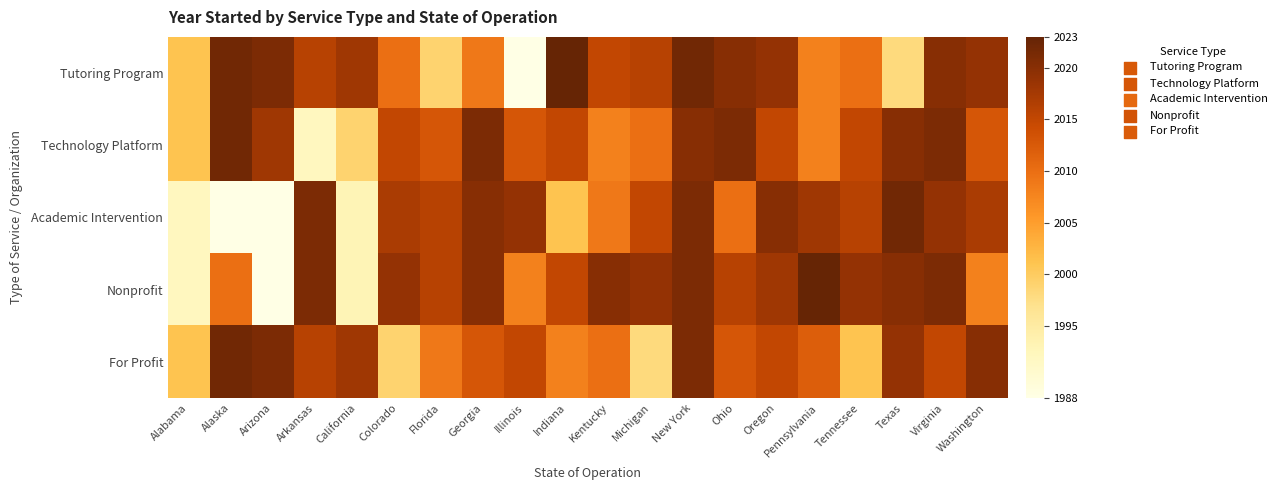

Reading left to right, extract all data points from this chart.

Tutoring Program: Alabama=2001	Alaska=2022	Arizona=2021	Arkansas=2016	California=2018	Colorado=2010	Florida=1999	Georgia=2009	Illinois=1988	Indiana=2023	Kentucky=2015	Michigan=2016	New York=2022	Ohio=2020	Oregon=2019	Pennsylvania=2008	Tennessee=2010	Texas=1998	Virginia=2020	Washington=2019
Technology Platform: Alabama=2001	Alaska=2022	Arizona=2018	Arkansas=1992	California=1999	Colorado=2015	Florida=2013	Georgia=2021	Illinois=2013	Indiana=2015	Kentucky=2008	Michigan=2010	New York=2020	Ohio=2021	Oregon=2015	Pennsylvania=2008	Tennessee=2015	Texas=2020	Virginia=2021	Washington=2013
Academic Intervention: Alabama=1992	Alaska=1980	Arizona=1988	Arkansas=2021	California=1993	Colorado=2017	Florida=2016	Georgia=2020	Illinois=2019	Indiana=2001	Kentucky=2009	Michigan=2015	New York=2021	Ohio=2010	Oregon=2020	Pennsylvania=2018	Tennessee=2016	Texas=2022	Virginia=2019	Washington=2017
Nonprofit: Alabama=1992	Alaska=2010	Arizona=1988	Arkansas=2021	California=1993	Colorado=2019	Florida=2016	Georgia=2020	Illinois=2008	Indiana=2015	Kentucky=2020	Michigan=2019	New York=2021	Ohio=2016	Oregon=2018	Pennsylvania=2023	Tennessee=2019	Texas=2020	Virginia=2021	Washington=2008
For Profit: Alabama=2001	Alaska=2022	Arizona=2021	Arkansas=2016	California=2018	Colorado=1999	Florida=2009	Georgia=2013	Illinois=2015	Indiana=2008	Kentucky=2010	Michigan=1998	New York=2021	Ohio=2013	Oregon=2015	Pennsylvania=2012	Tennessee=2001	Texas=2019	Virginia=2015	Washington=2020